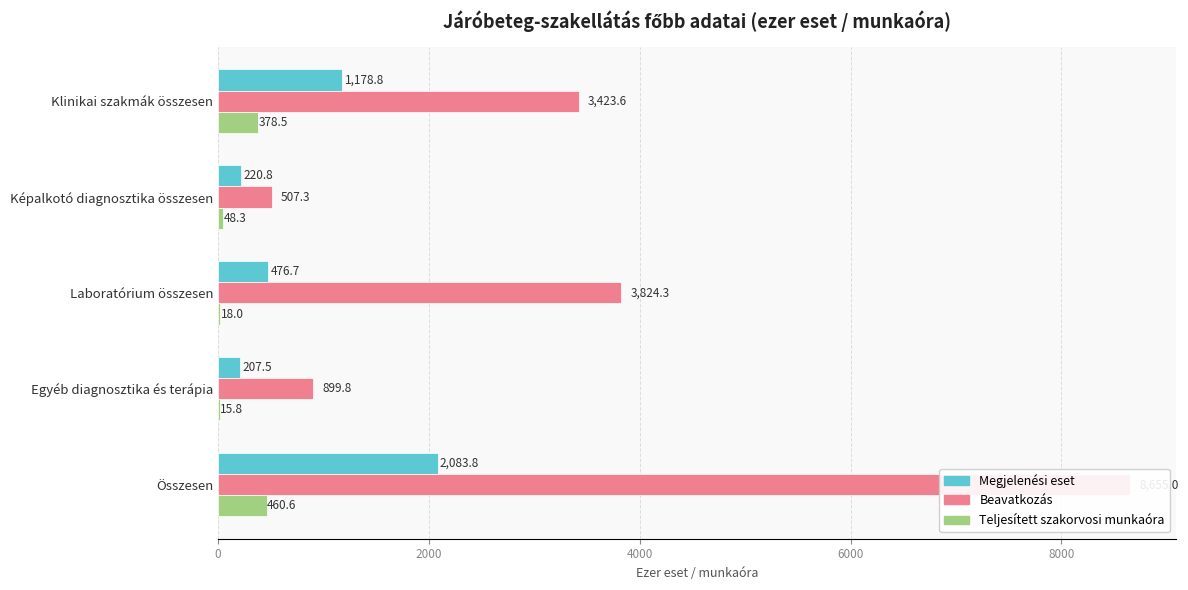

What is the total value across all series at Összesen?

11199.4